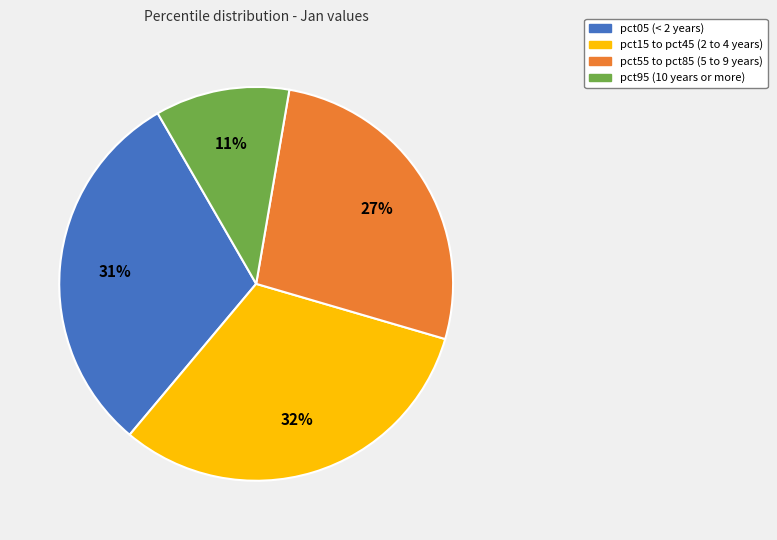

How many slices are in this pie chart?

4